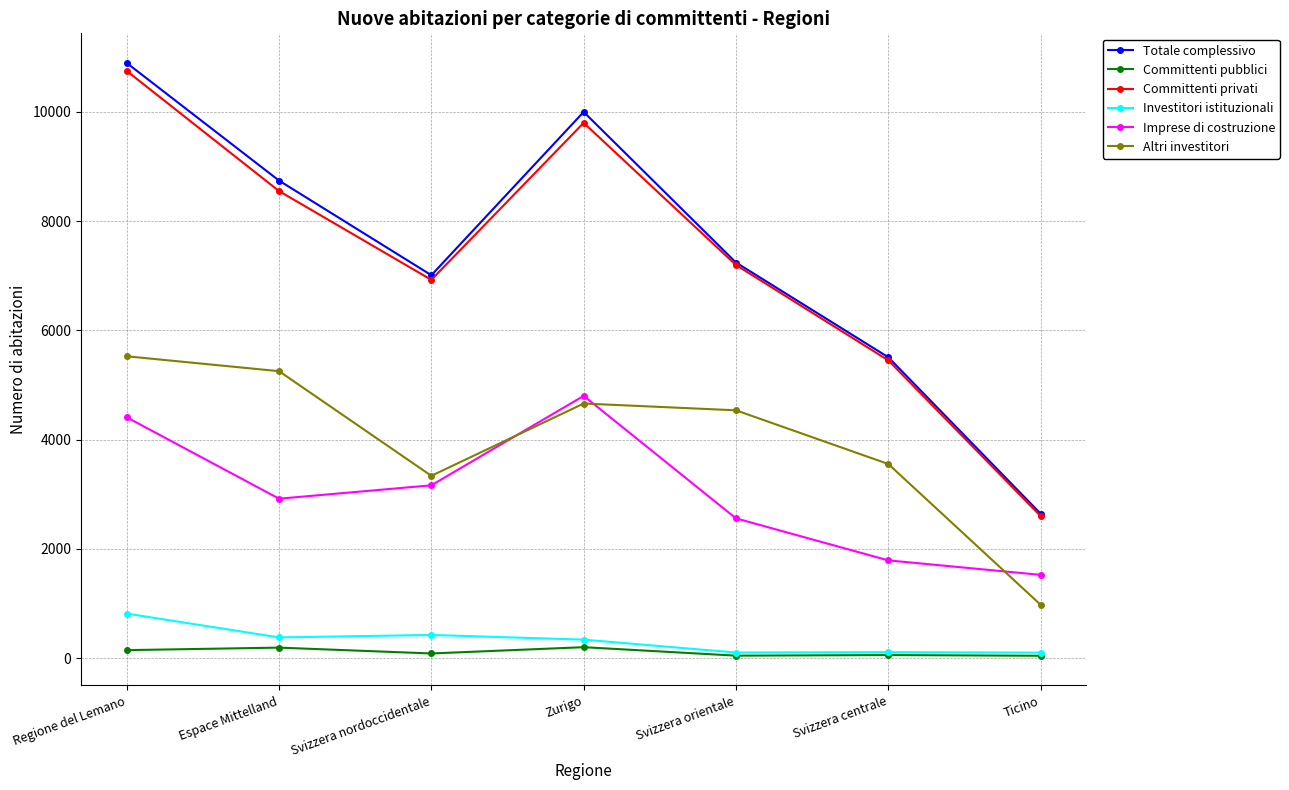

How many interior local valleys does the Committenti pubblici series have?

2